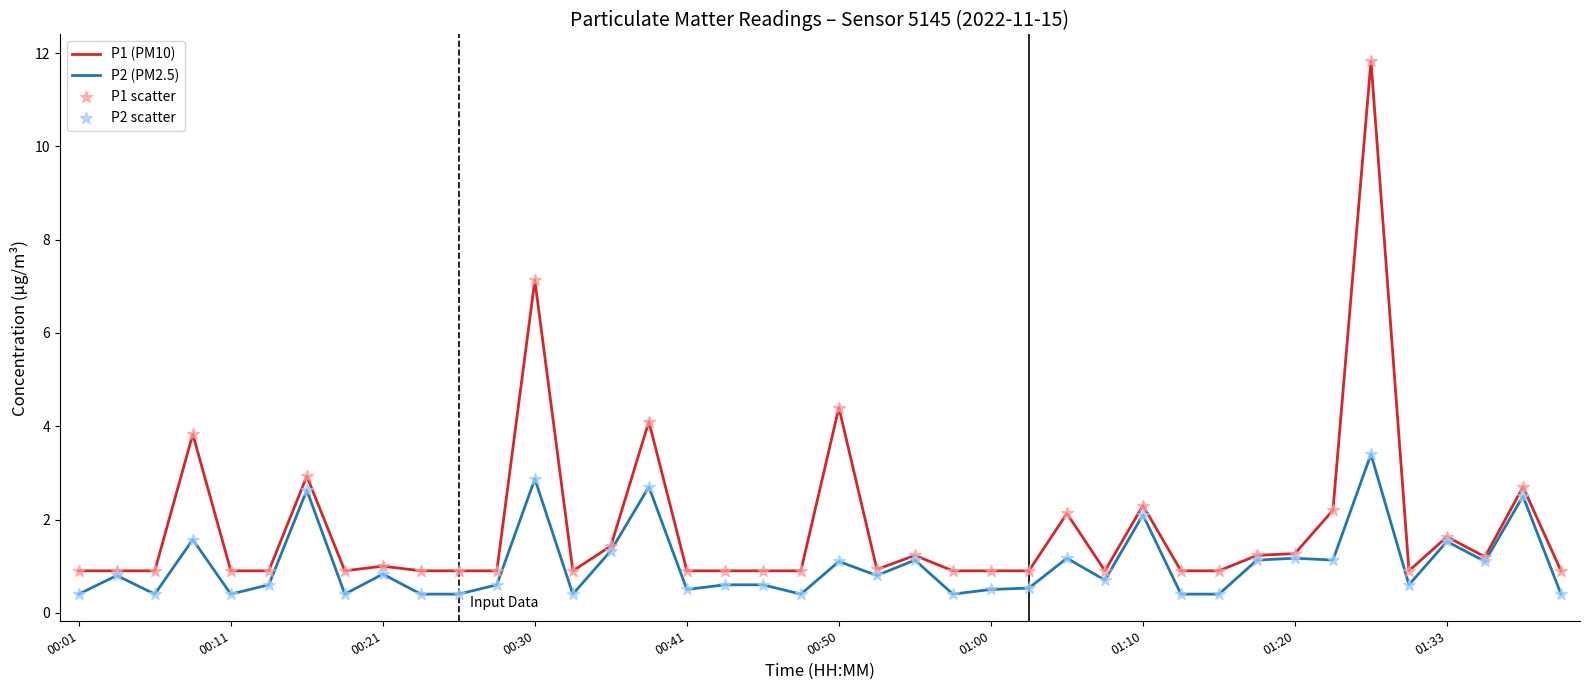

What is the lowest value of the P2 (PM2.5) series?

0.4